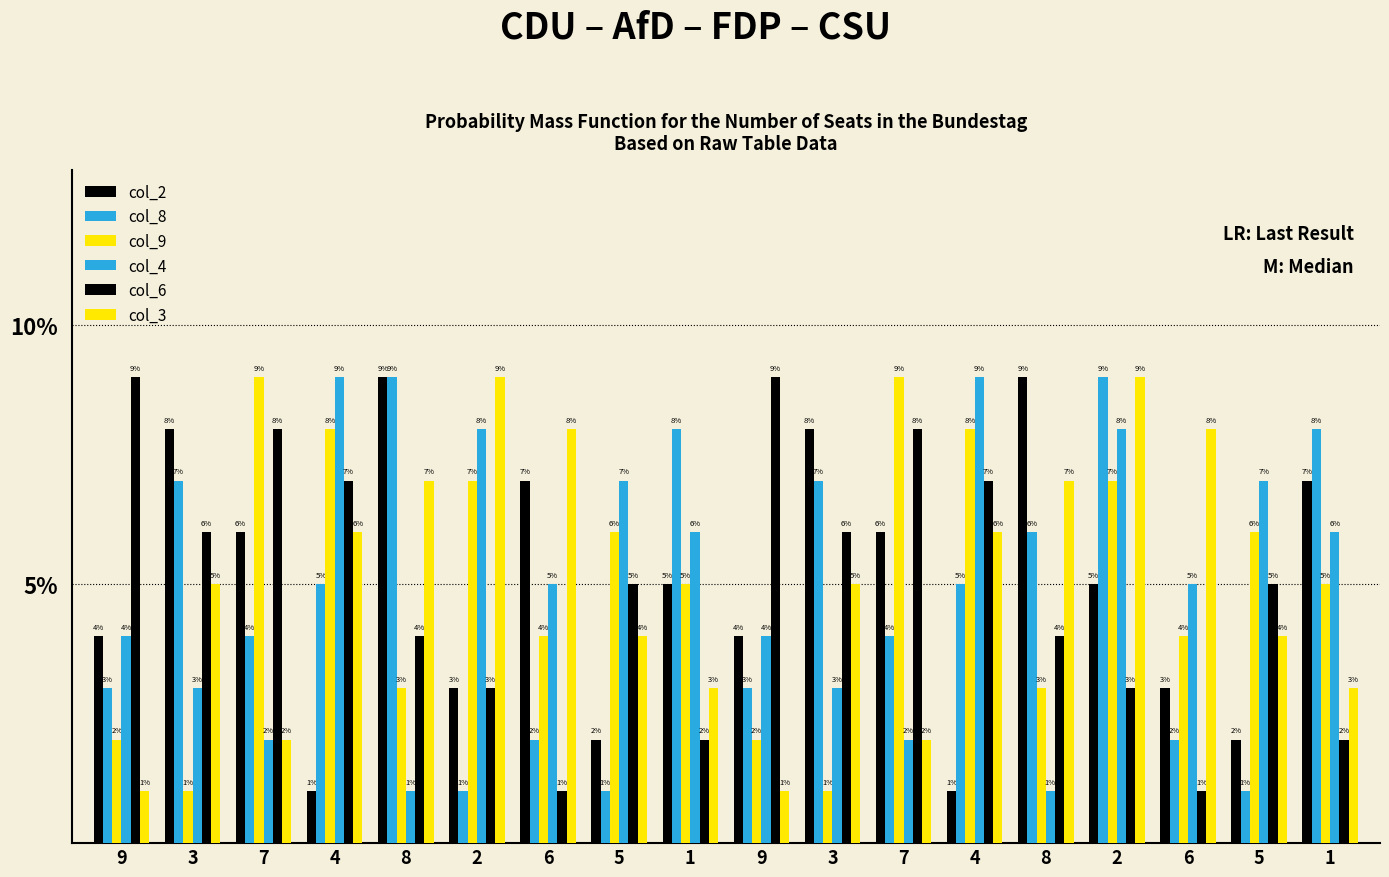

Count the number of data series in this chart.

6